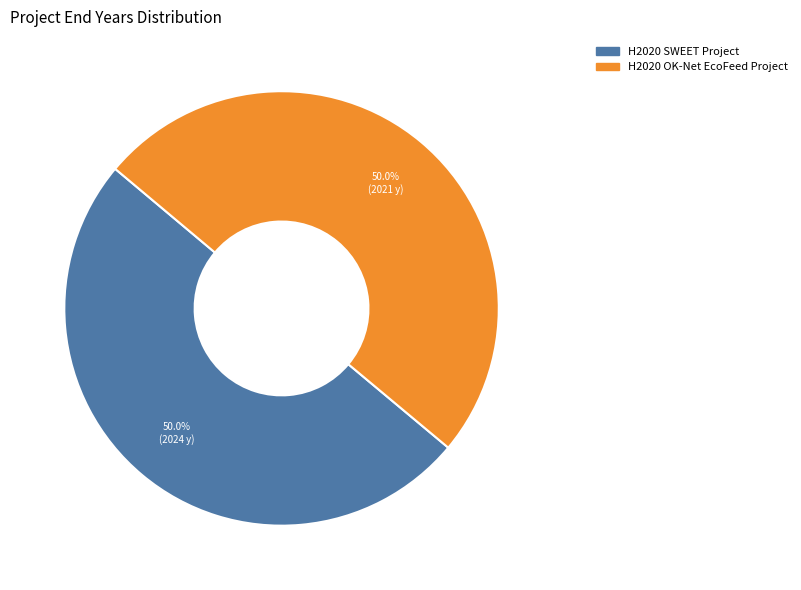

Approximately how many times larger is the value at H2020 OK-Net EcoFeed Project compared to H2020 SWEET Project?

1.0